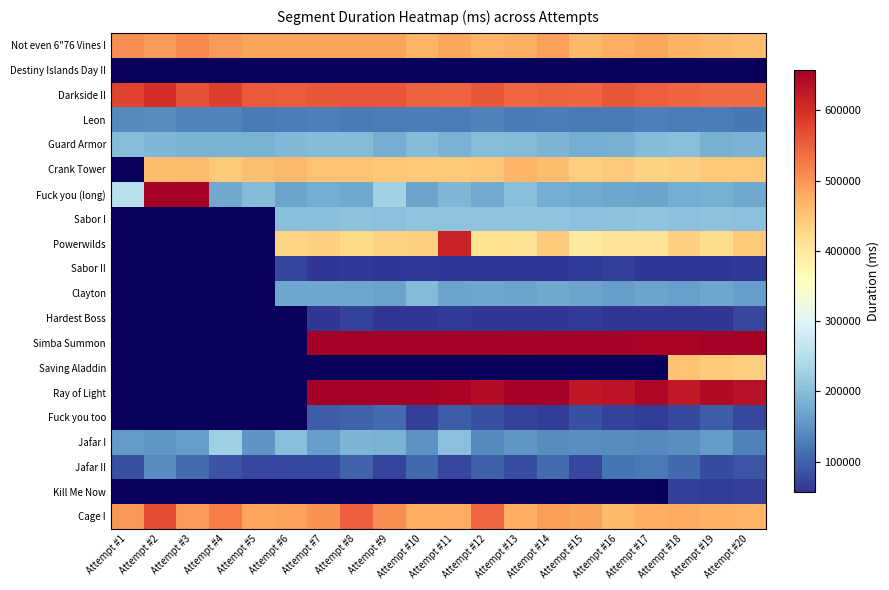

Rank the categories by Leon value from highest to lowest.

Attempt #2, Attempt #1, Attempt #4, Attempt #3, Attempt #12, Attempt #17, Attempt #7, Attempt #6, Attempt #14, Attempt #19, Attempt #9, Attempt #18, Attempt #10, Attempt #11, Attempt #16, Attempt #15, Attempt #13, Attempt #5, Attempt #8, Attempt #20